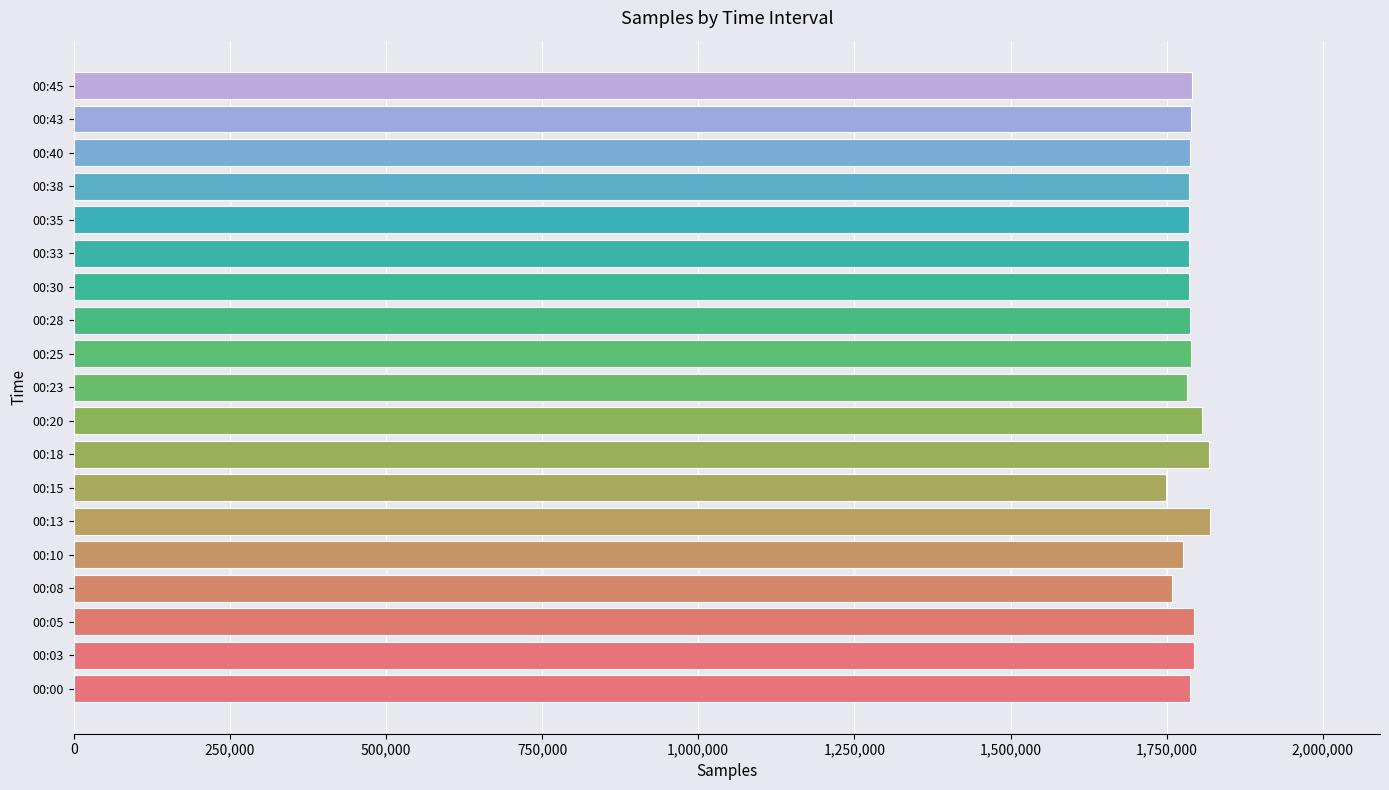

Is it true that the value at 00:05 is 1794109?

True